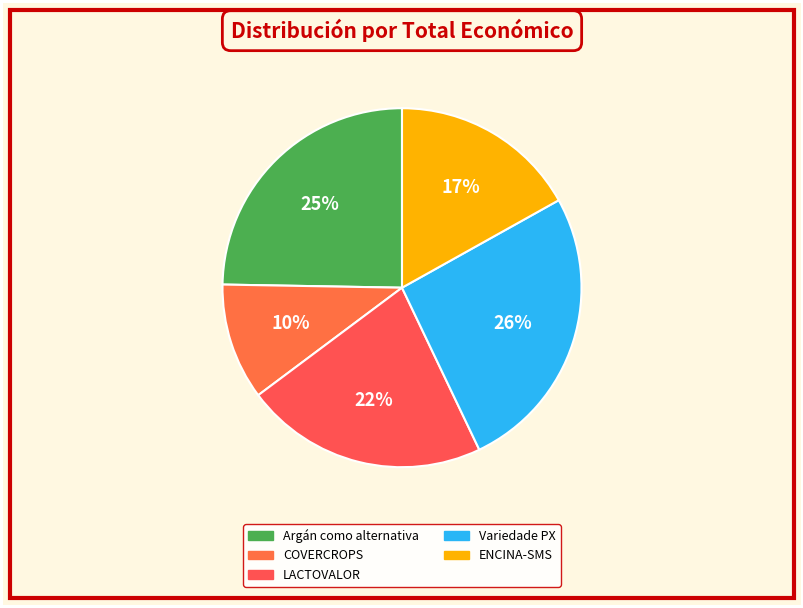

What percentage is the COVERCROPS slice, to the nearest percent?

10%